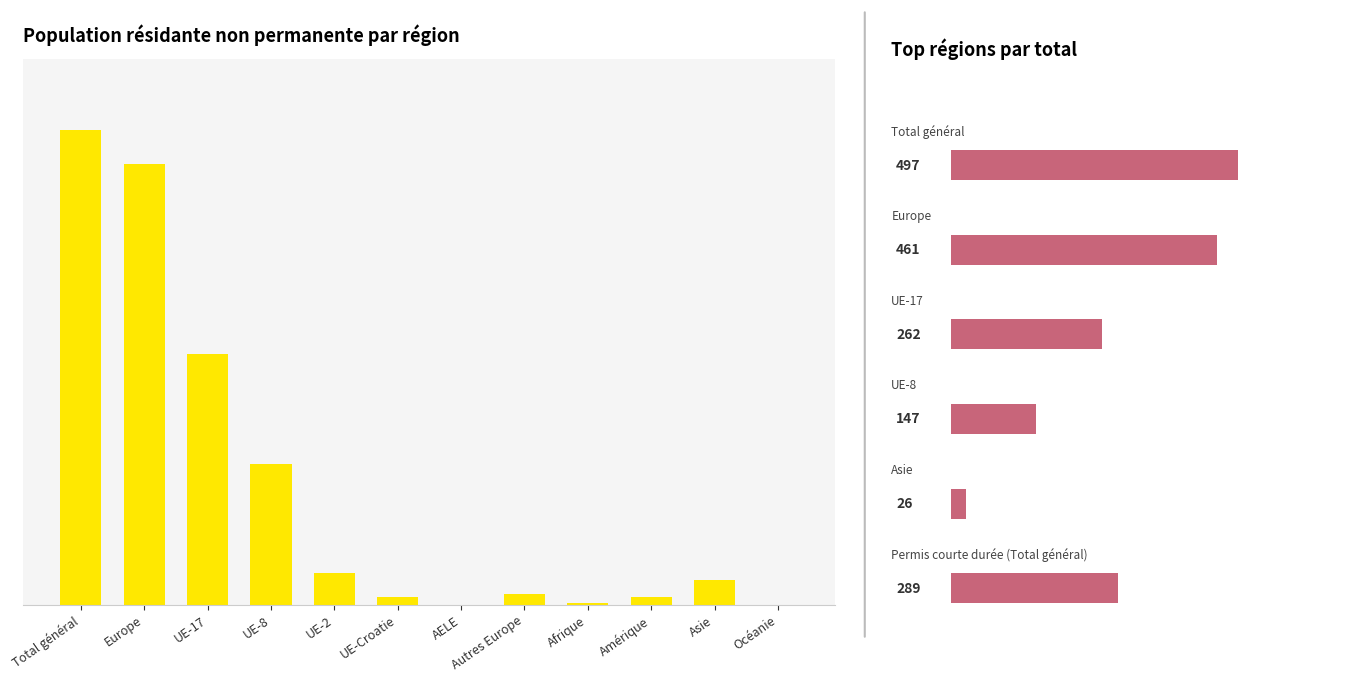

Are the bars horizontal?

No